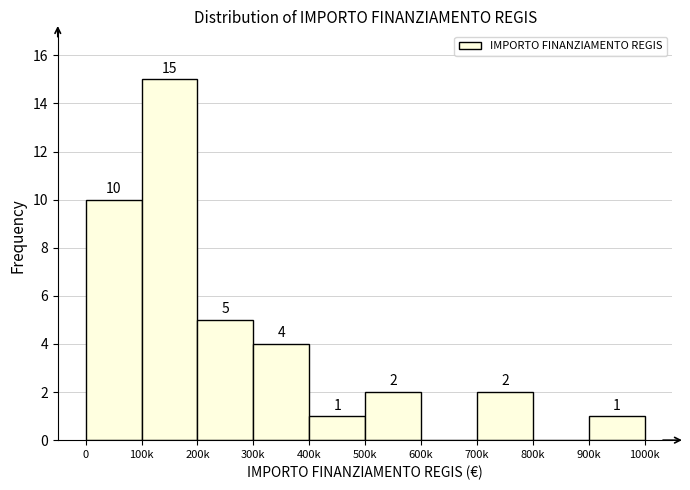

Reading right to left, list all the values displayed in this chart.

900k=1	800k=0	700k=2	600k=0	500k=2	400k=1	300k=4	200k=5	100k=15	0=10